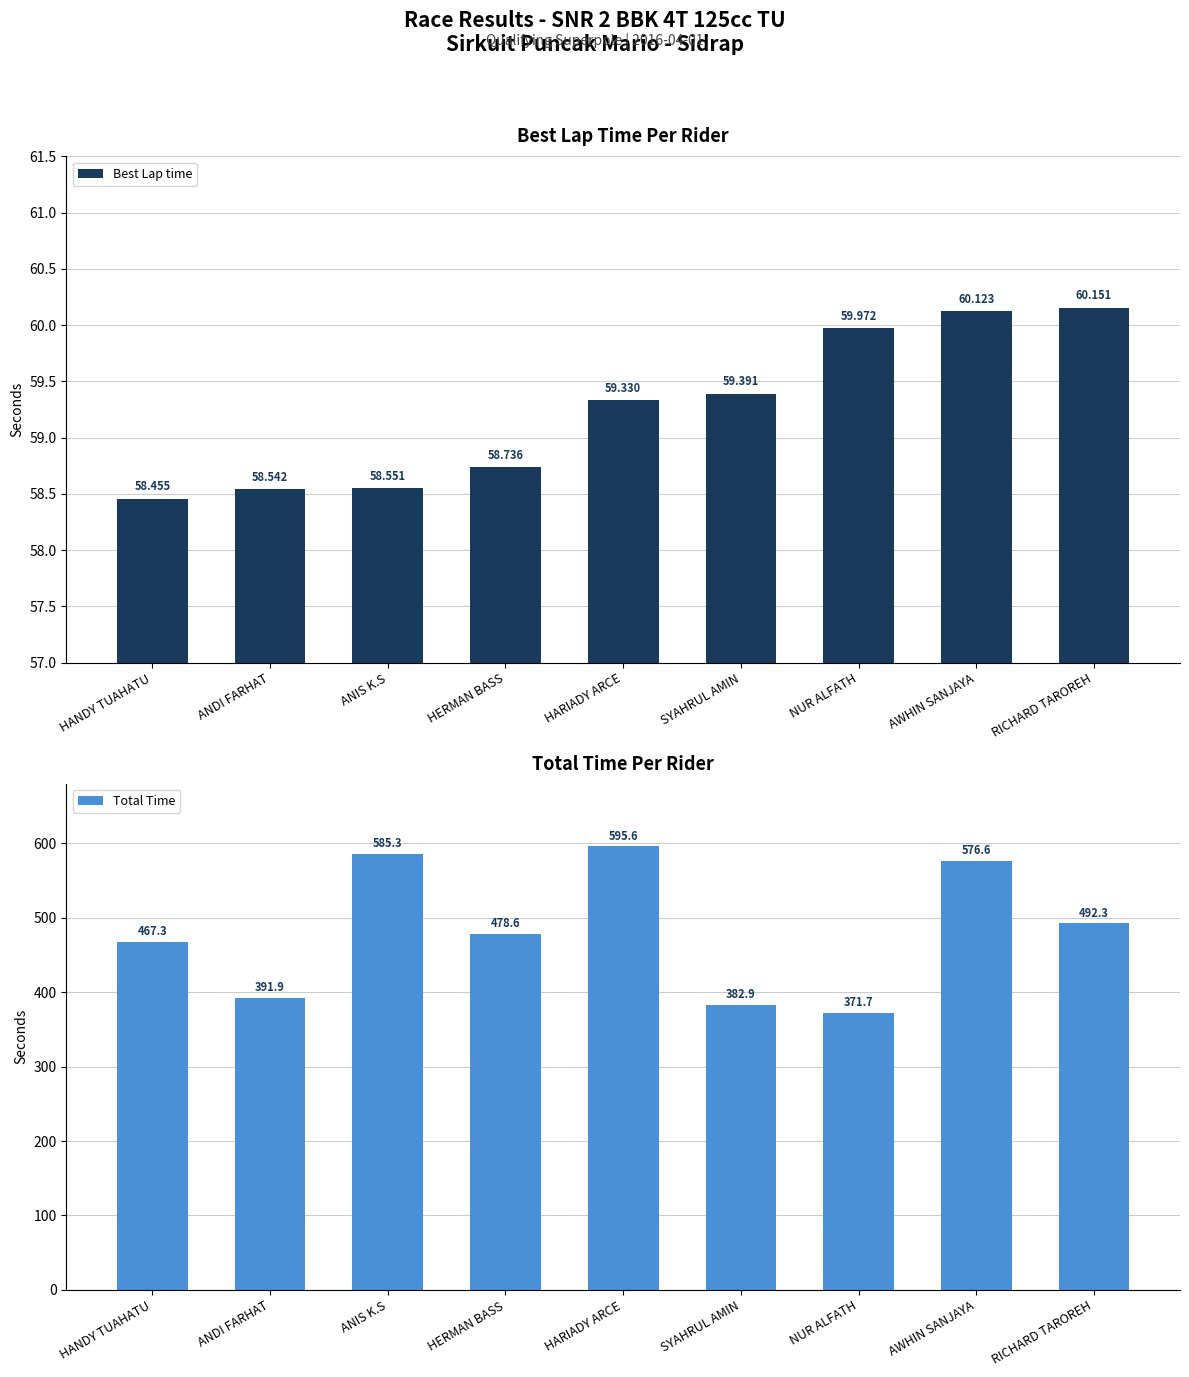

Does the chart contain stacked bars?

No